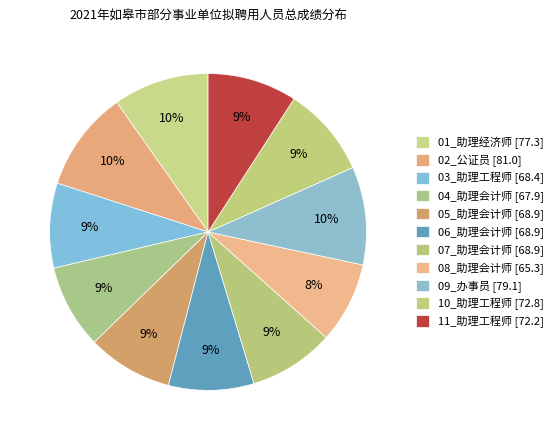

True or false: 07_助理会计师 accounts for 1% of the total.

False